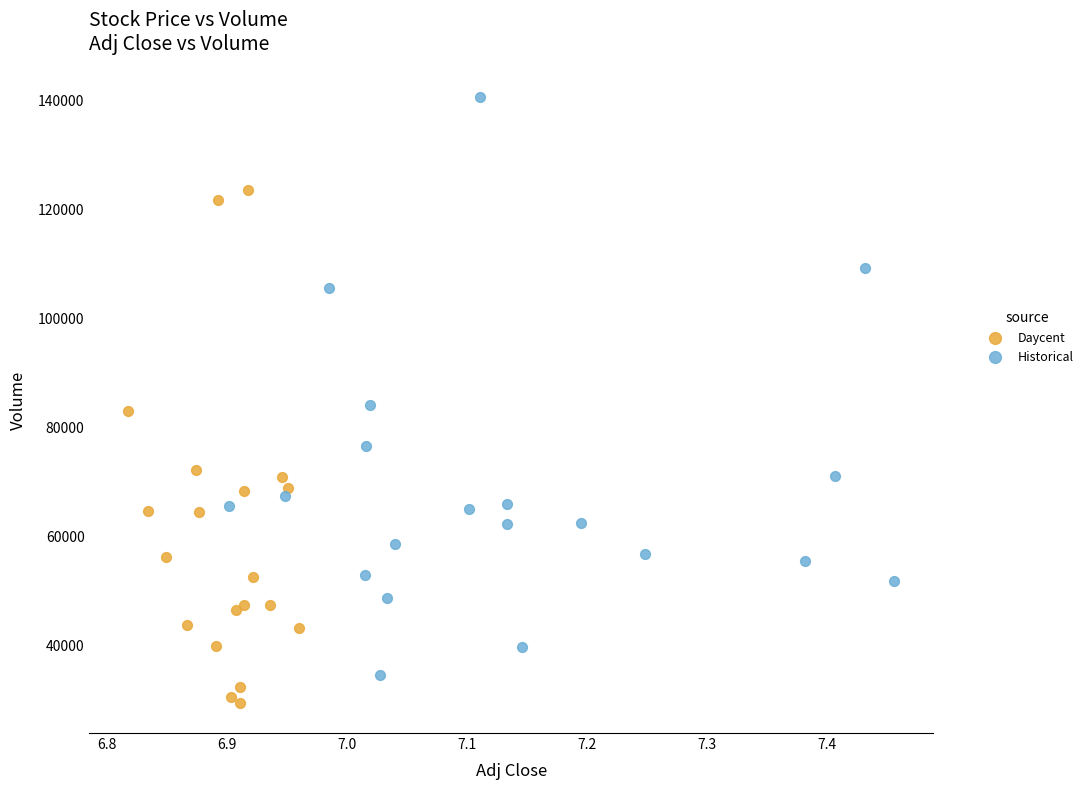

Which series has the widest spread of Y values?

Historical